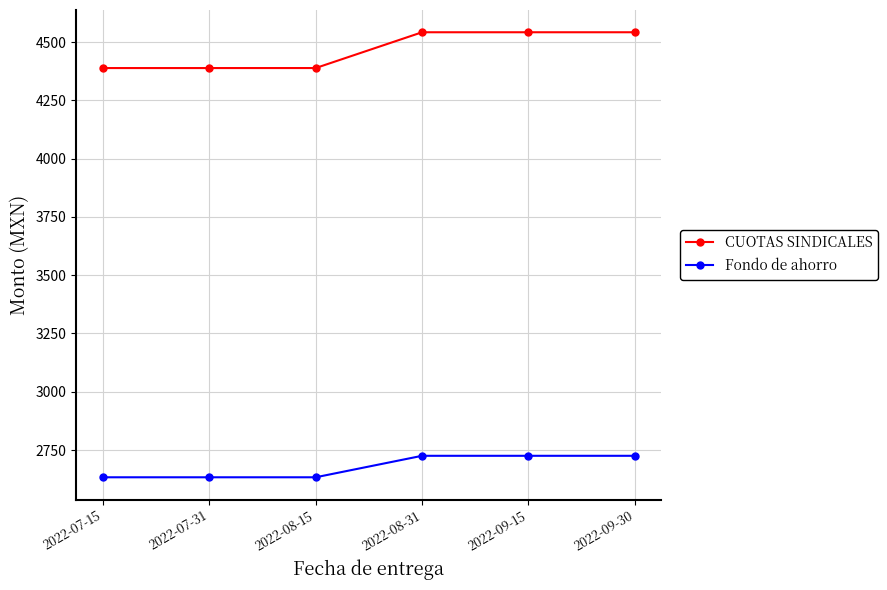

Rank the series by their maximum value, from lowest to highest.

Fondo de ahorro, CUOTAS SINDICALES